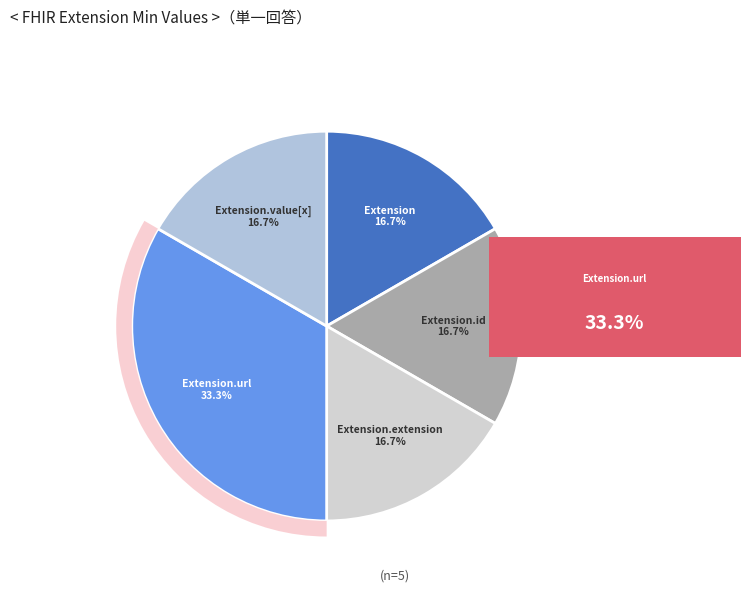

Count the number of slices in the pie.

5